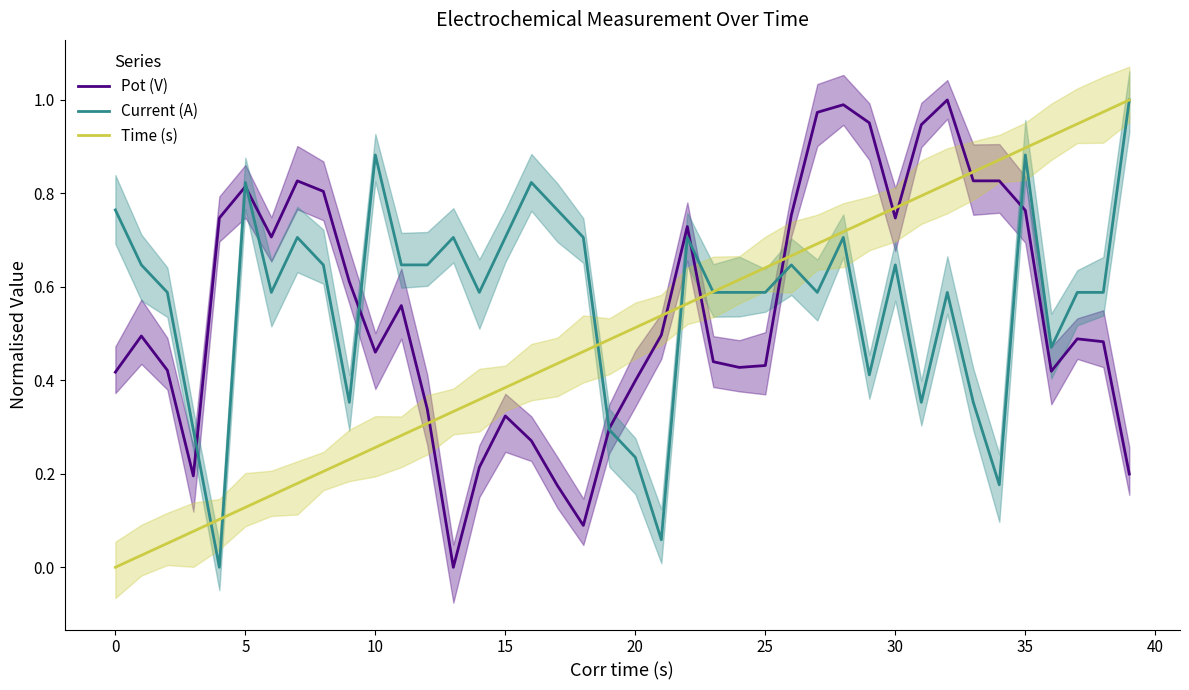

Which series ends up on top after the final intersection of Time (s) and Pot (V)?

Time (s)